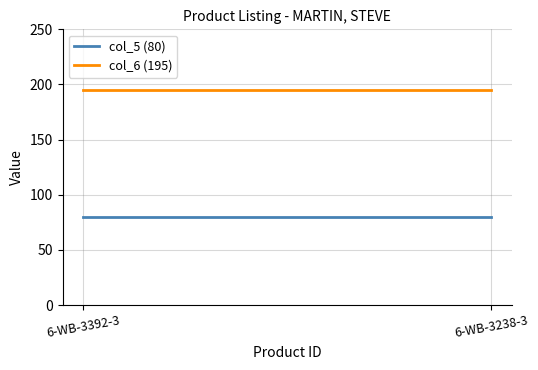

Which series has the widest spread of values?

col_5 (80)